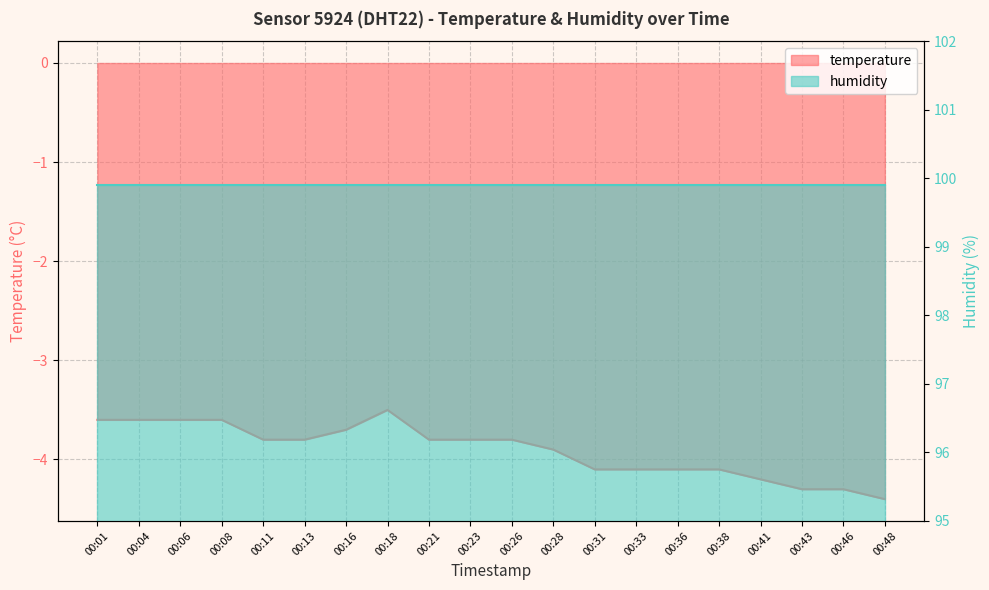

List the labels in order of value, largest first.

00:18, 00:01, 00:04, 00:06, 00:08, 00:16, 00:11, 00:13, 00:21, 00:23, 00:26, 00:28, 00:31, 00:33, 00:36, 00:38, 00:41, 00:43, 00:46, 00:48